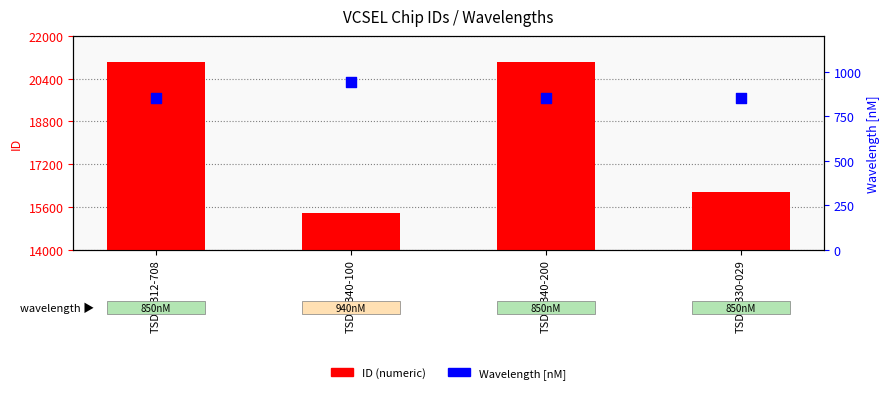

Which series contains the highest Y value?

ID (numeric)